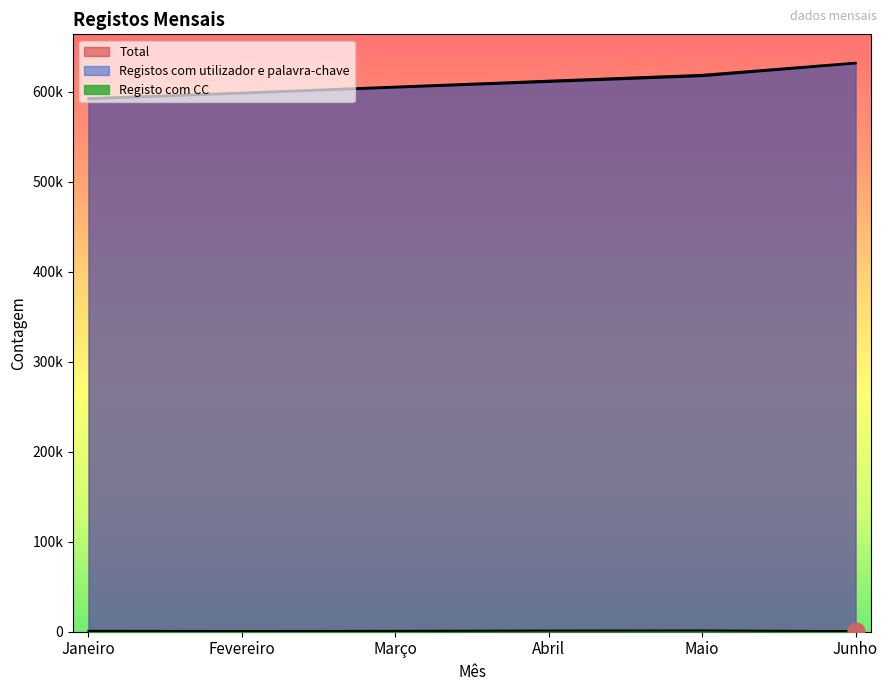

Where is the first local maximum for Registo com CC?

Maio